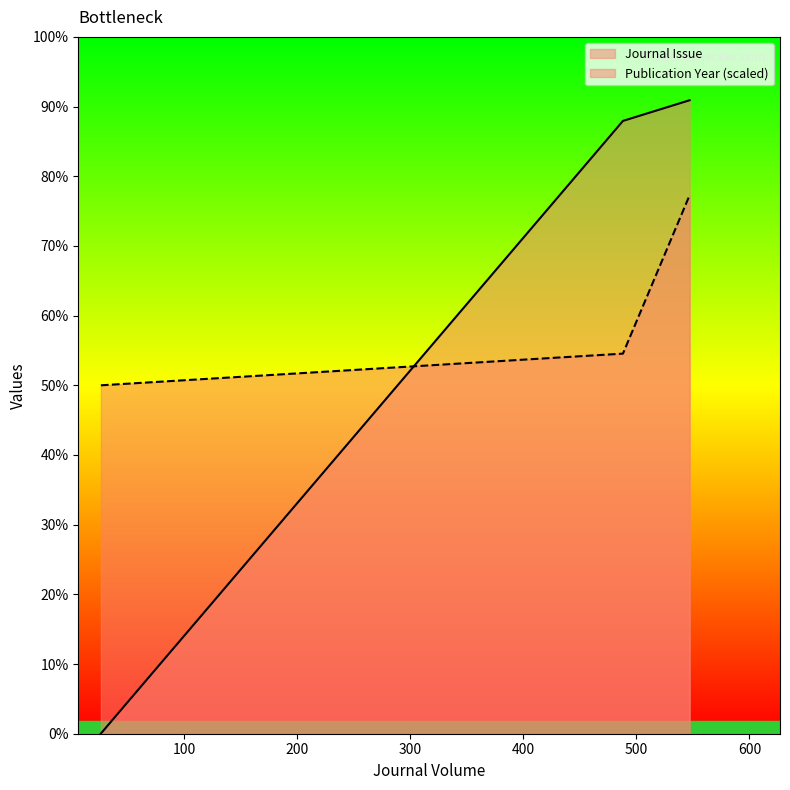

The Journal Issue series shows 7412.0 at 488. True or false?

True